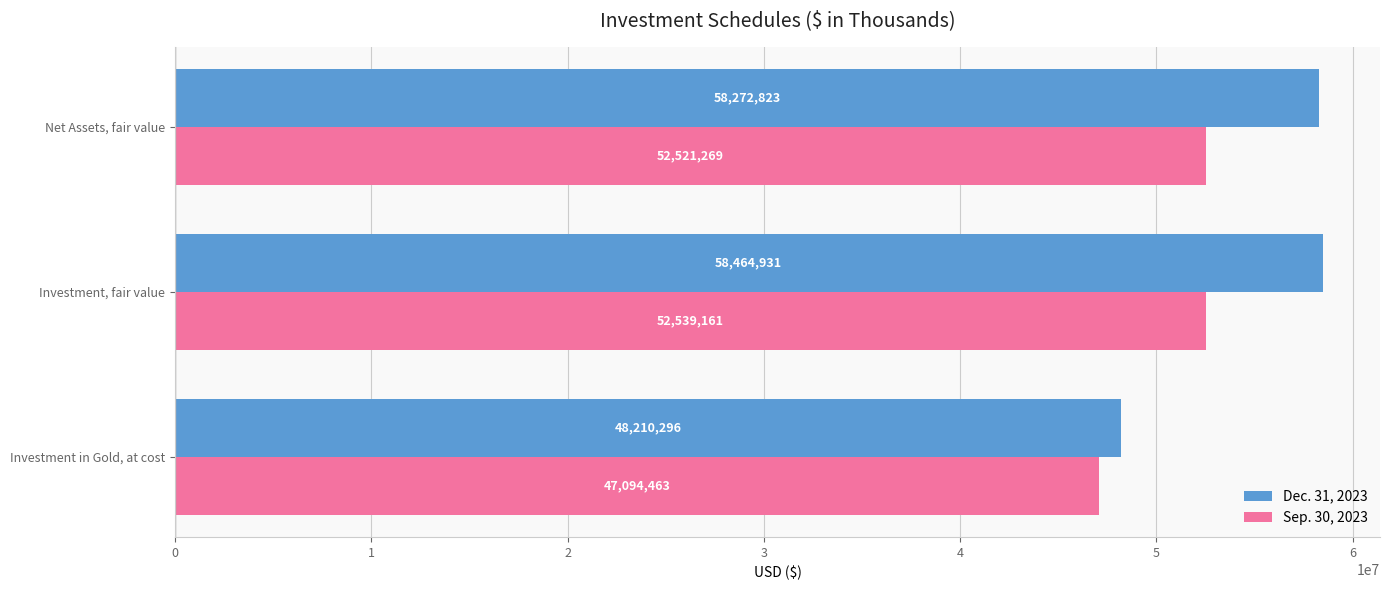

Rank the categories by Sep. 30, 2023 value from lowest to highest.

Investment in Gold, at cost, Net Assets, fair value, Investment, fair value